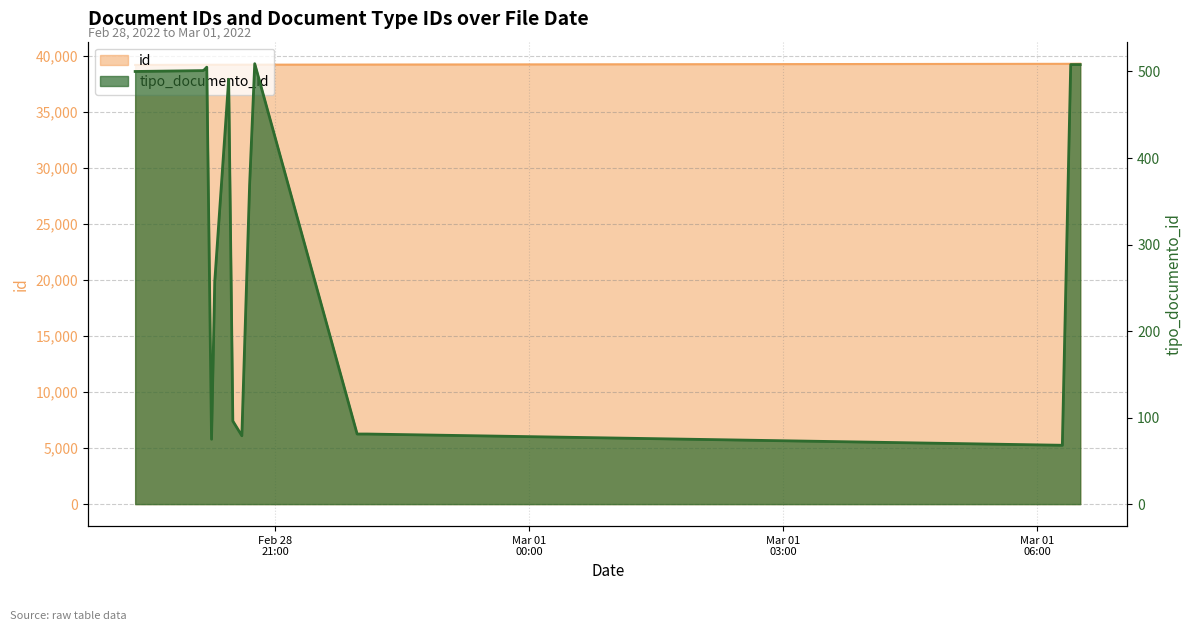

List the labels in order of value, largest first.

2022-02-28T19:20:46, 2022-02-28T20:08:42, 2022-02-28T20:09:50, 2022-02-28T20:11:32, 2022-02-28T20:14:54, 2022-02-28T20:17:10, 2022-02-28T20:27:03, 2022-02-28T20:30:00, 2022-02-28T20:36:23, 2022-02-28T20:41:52, 2022-02-28T20:45:31, 2022-02-28T21:58:06, 2022-02-28T22:05:15, 2022-03-01T06:17:59, 2022-03-01T06:23:55, 2022-03-01T06:24:32, 2022-03-01T06:25:03, 2022-03-01T06:25:27, 2022-03-01T06:26:08, 2022-03-01T06:26:35, 2022-03-01T06:27:10, 2022-03-01T06:27:55, 2022-03-01T06:28:28, 2022-03-01T06:28:57, 2022-03-01T06:30:13, 2022-03-01T06:30:40